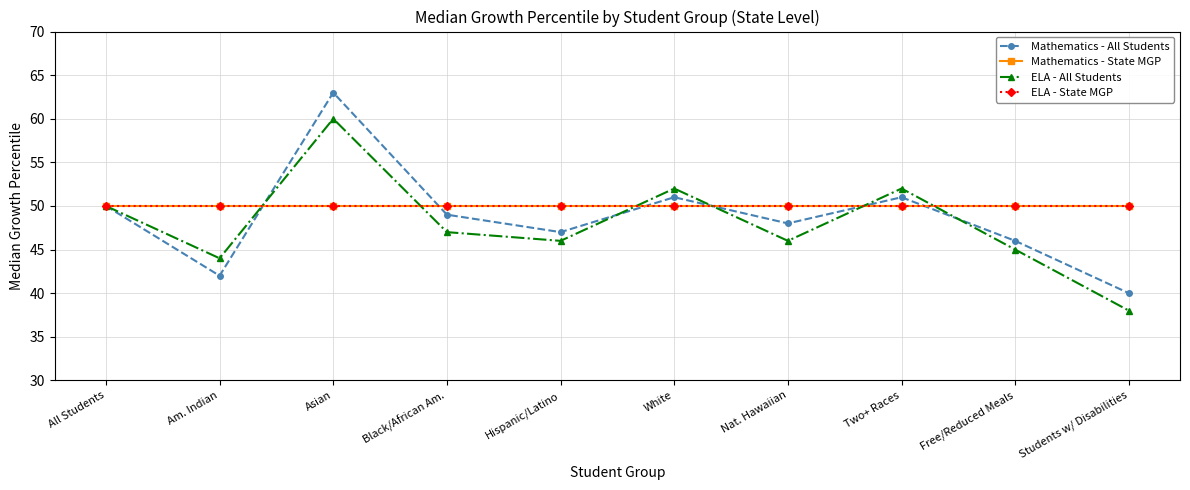

What position from the right is Students w/ Disabilities?

1